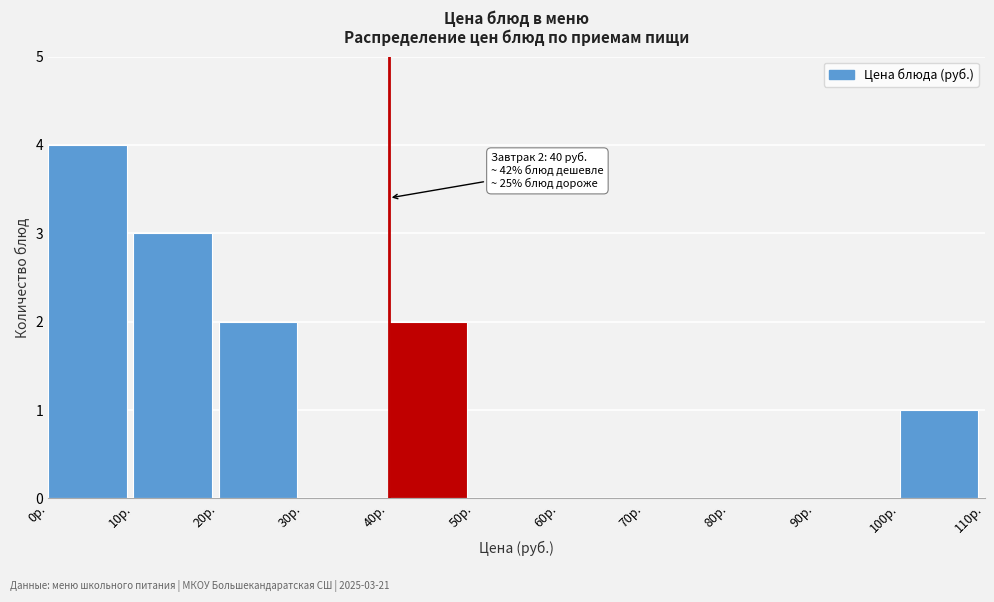

Over which range of the x-axis is the bar tallest?

0 to 10